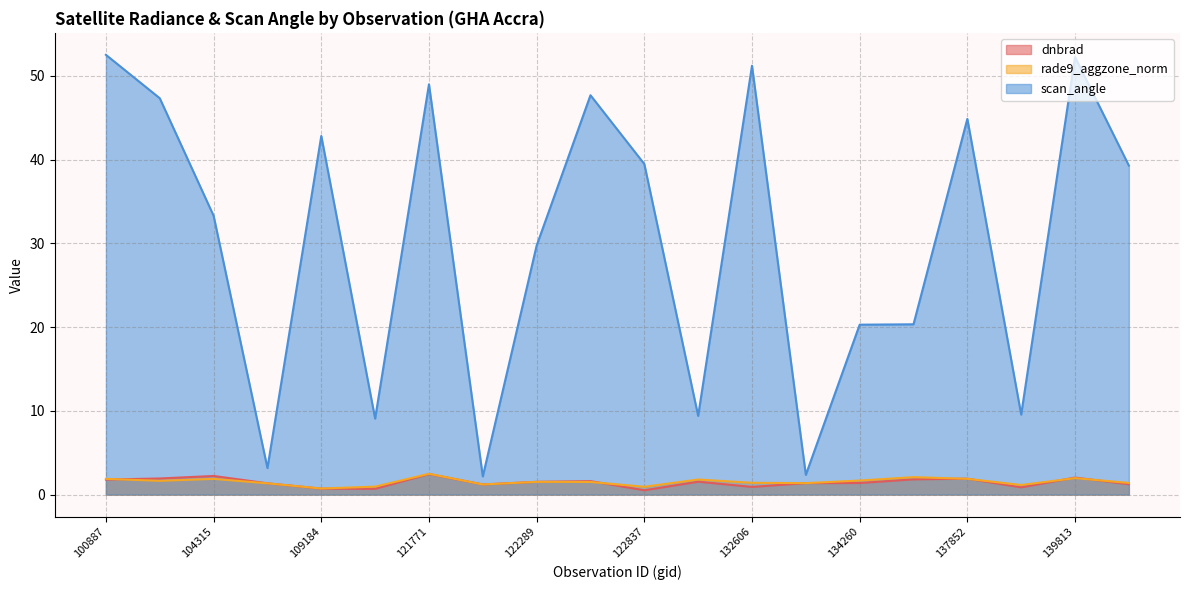

Which category has the highest value in the dnbrad series?

121771